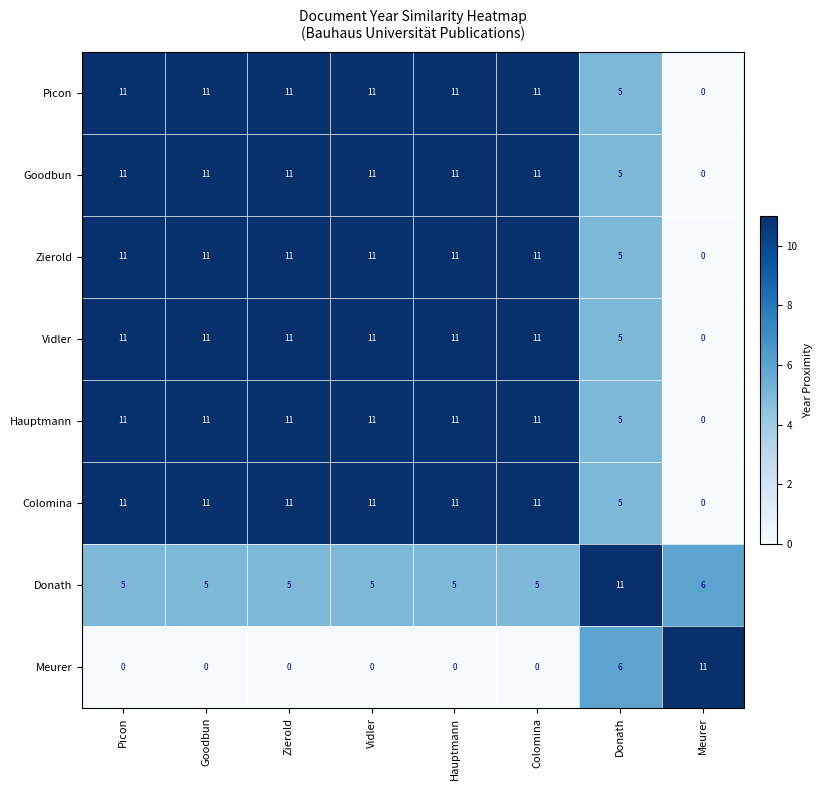

What is the total value across all series at Meurer?

17